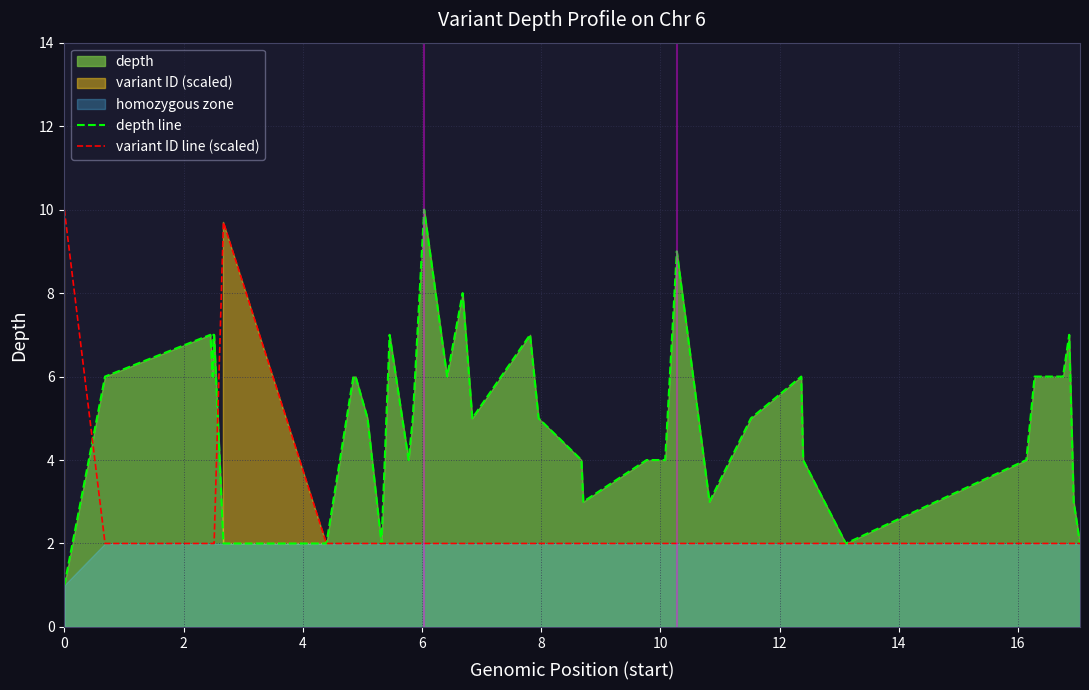

What is the lowest value of the depth line series?

1.0